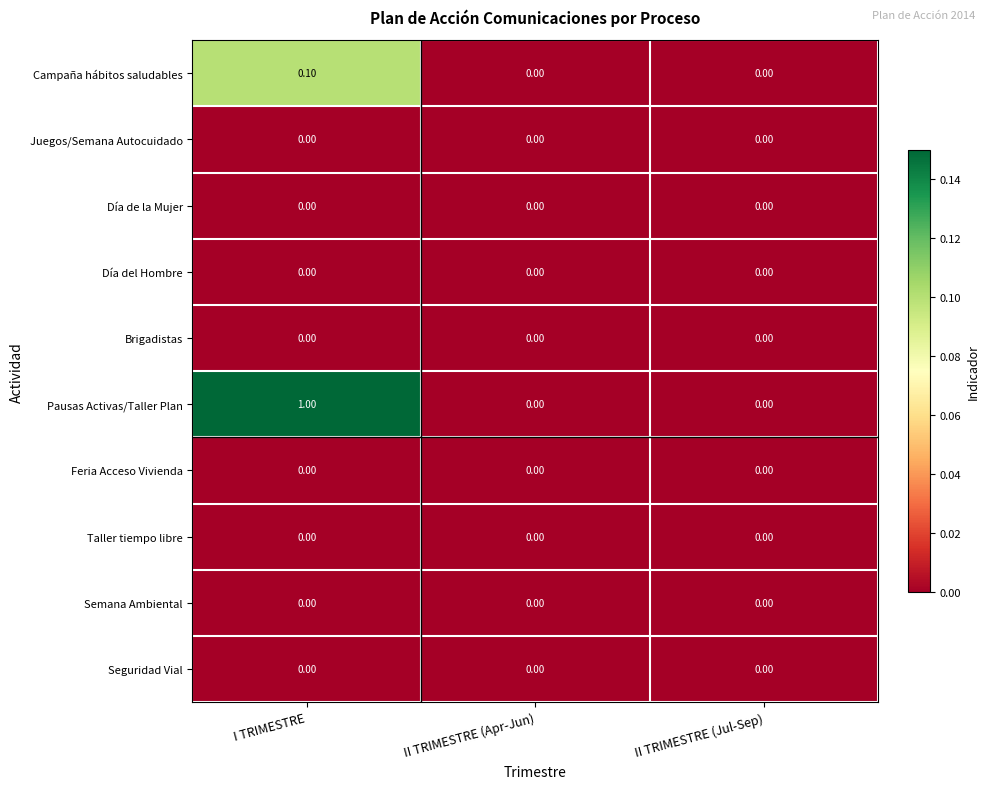

Which series has the largest range (max minus min)?

Pausas Activas/Taller Plan